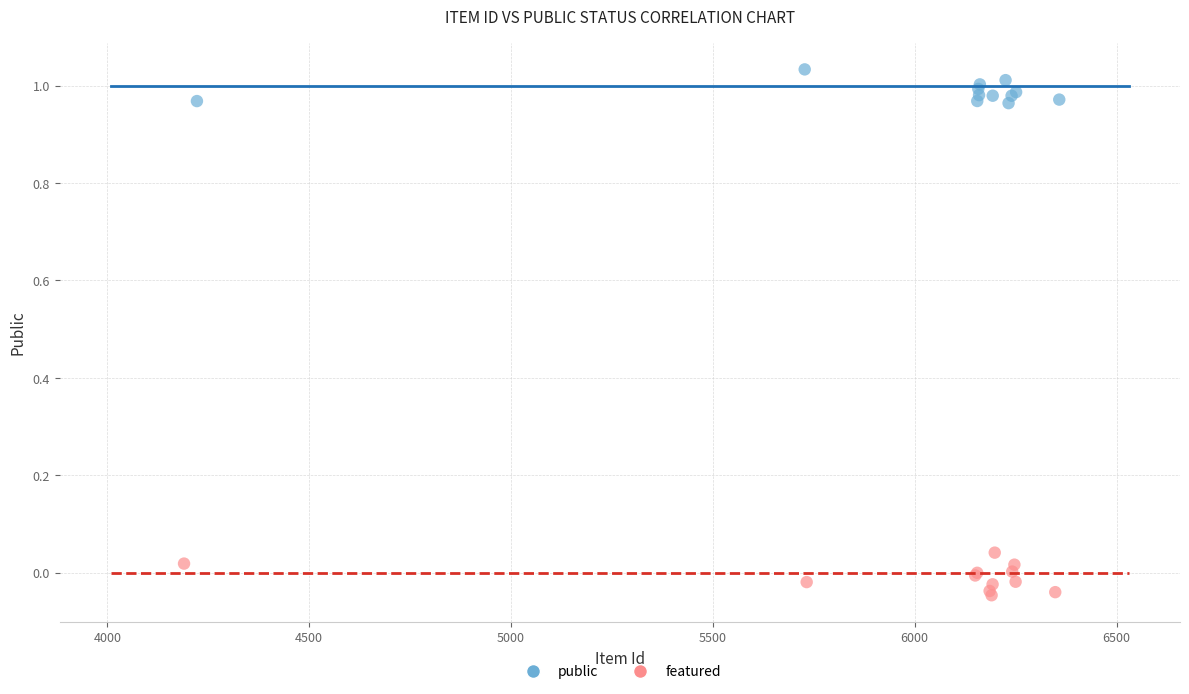

Which series contains the highest Y value?

public